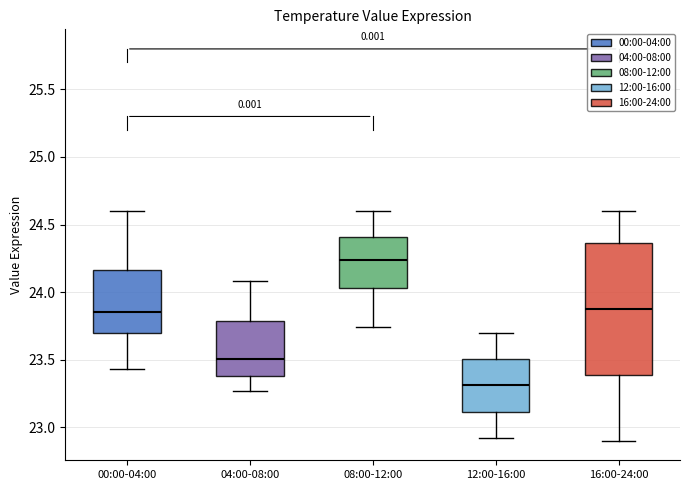

Reading left to right, read every box against the y-axis: the position of its median line, the range the box covers, and the ends of its whiskers. The values are not printed on the chart, so give them approximately, as read against the axis.

00:00-04:00: median 23.85, box 23.70 to 24.15, whiskers 23.45 to 24.60
04:00-08:00: median 23.50, box 23.40 to 23.80, whiskers 23.25 to 24.10
08:00-12:00: median 24.25, box 24.05 to 24.40, whiskers 23.75 to 24.60
12:00-16:00: median 23.30, box 23.10 to 23.50, whiskers 22.90 to 23.70
16:00-24:00: median 23.90, box 23.40 to 24.35, whiskers 22.90 to 24.60